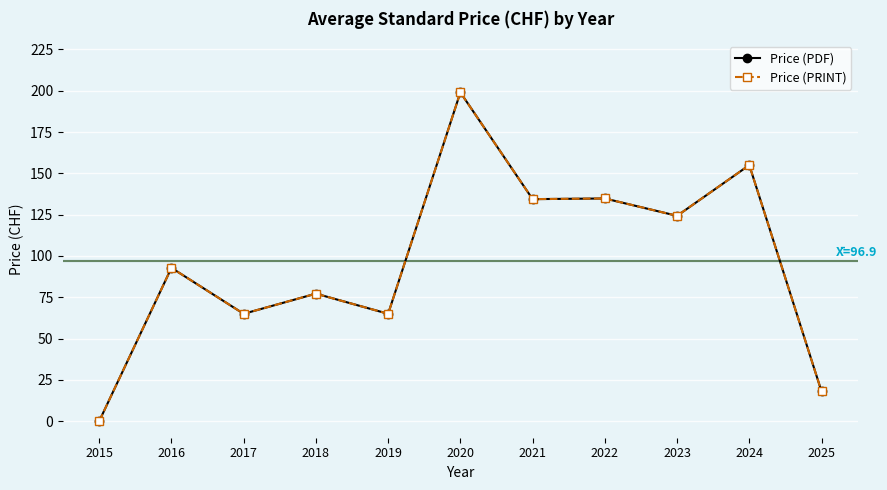

The value of Price (PDF) at 2017 is 65.0. True or false?

True